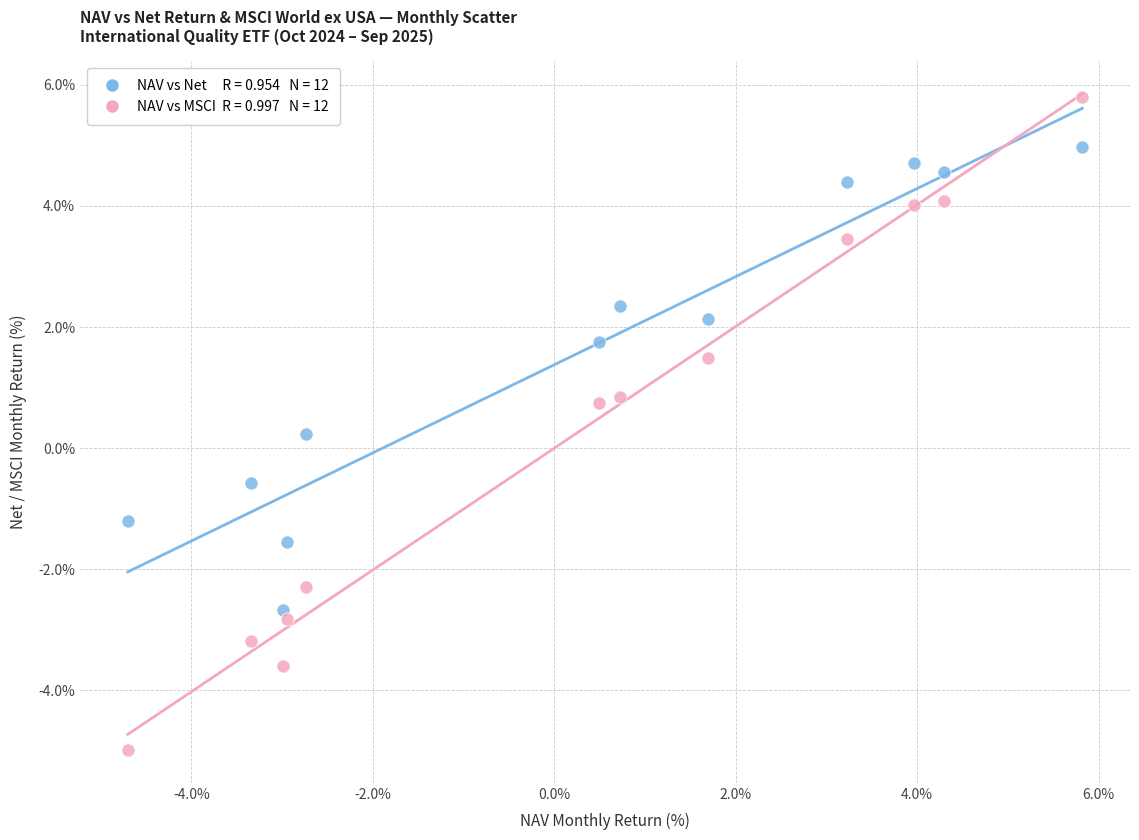

Across all data points, what is the range of Y values (max minus min)?

10.8